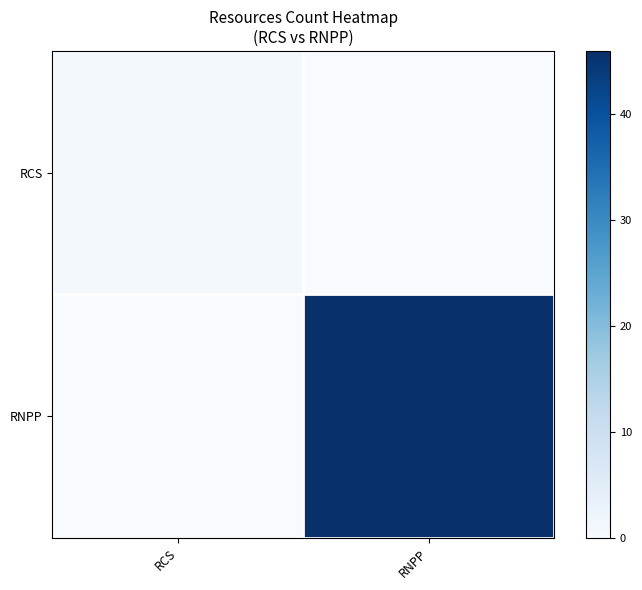

Reading right to left, extract all data points from this chart.

RCS: RNPP=0	RCS=1
RNPP: RNPP=46	RCS=0